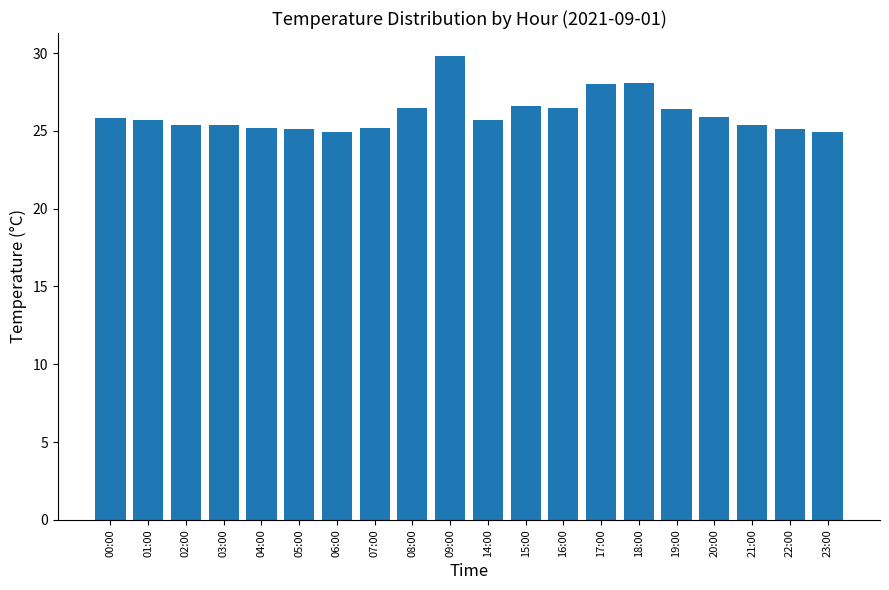

What is the value of the 10th bar from the left?

29.8